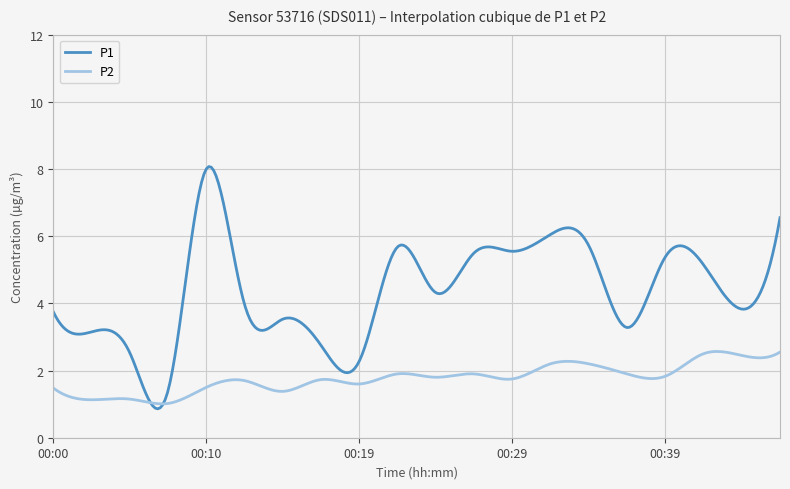

Does the chart display data point markers on the line(s)?

No